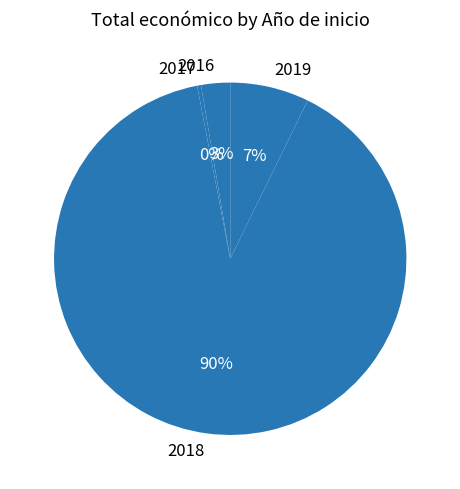

How many slices are in this pie chart?

4